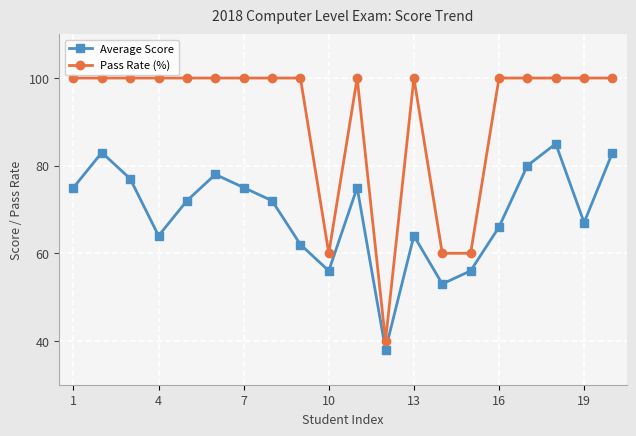

List the series in order of their overall mean, lowest first.

Average Score, Pass Rate (%)